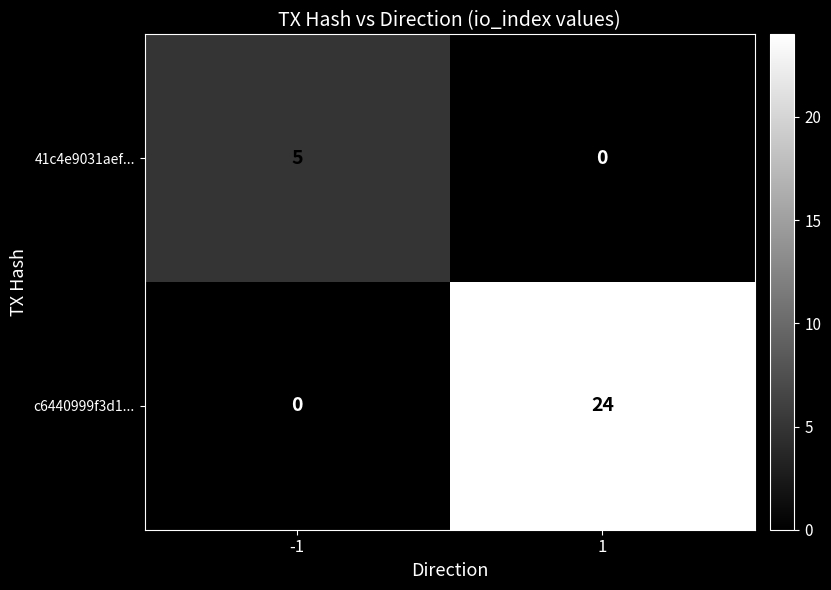

Between -1 and 1, which series saw the biggest shift?

c6440999f3d1...